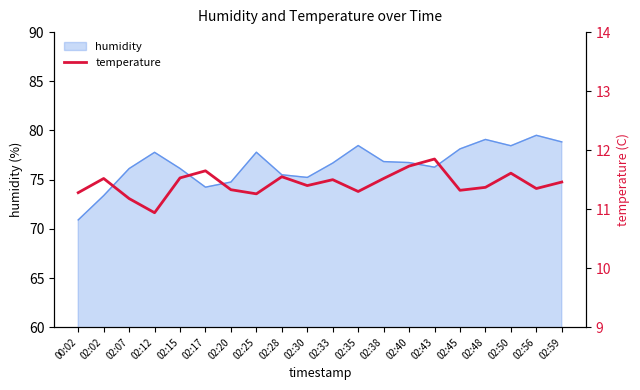

How many data points are above 11?

19